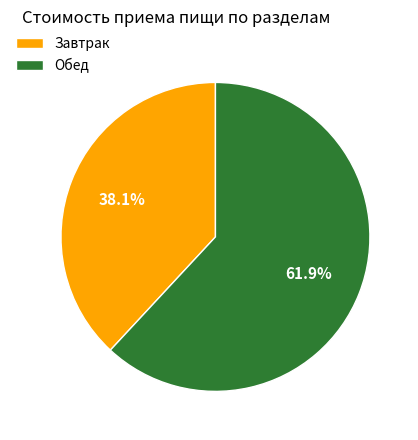

Count the number of slices in the pie.

2